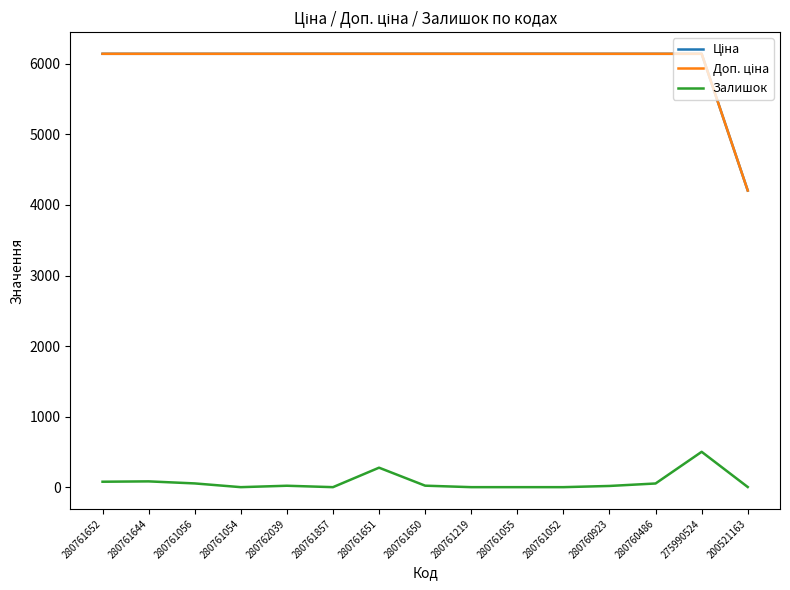

True or false: Ціна has more than 0 points higher than both neighbors.

False